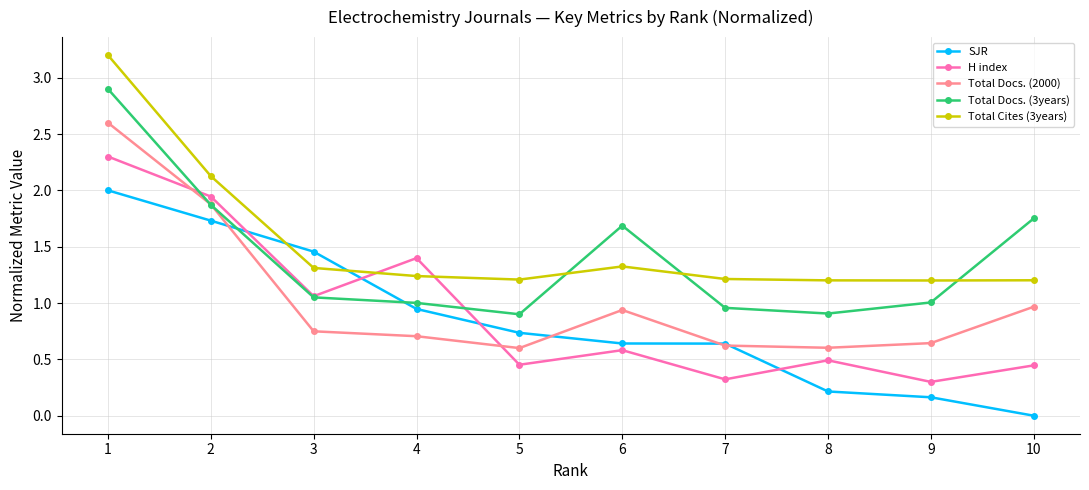

What is the sum of all Total Docs. (3years) values?

14.0